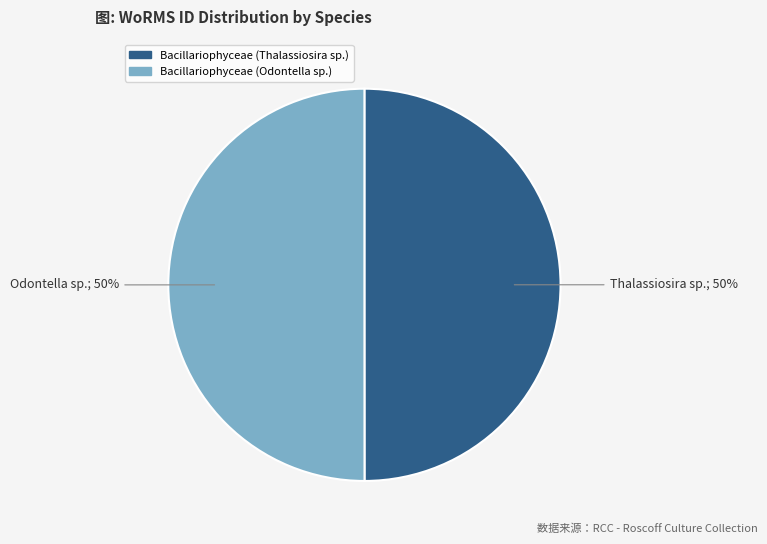

To the nearest percent, what is the average slice percentage?

50%